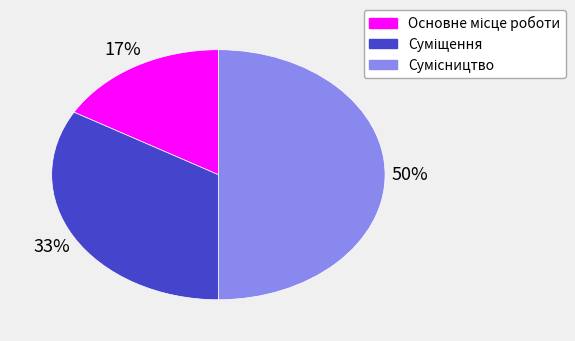

To the nearest percent, what is the difference between the largest and smallest slice percentages?

33%